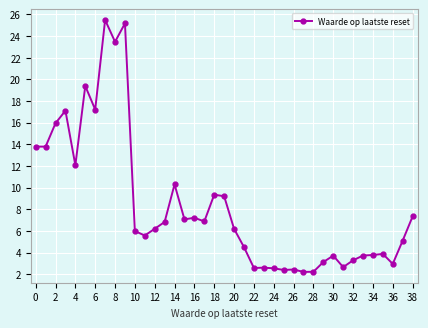

True or false: the data has more than 0 interior local peaks.

True